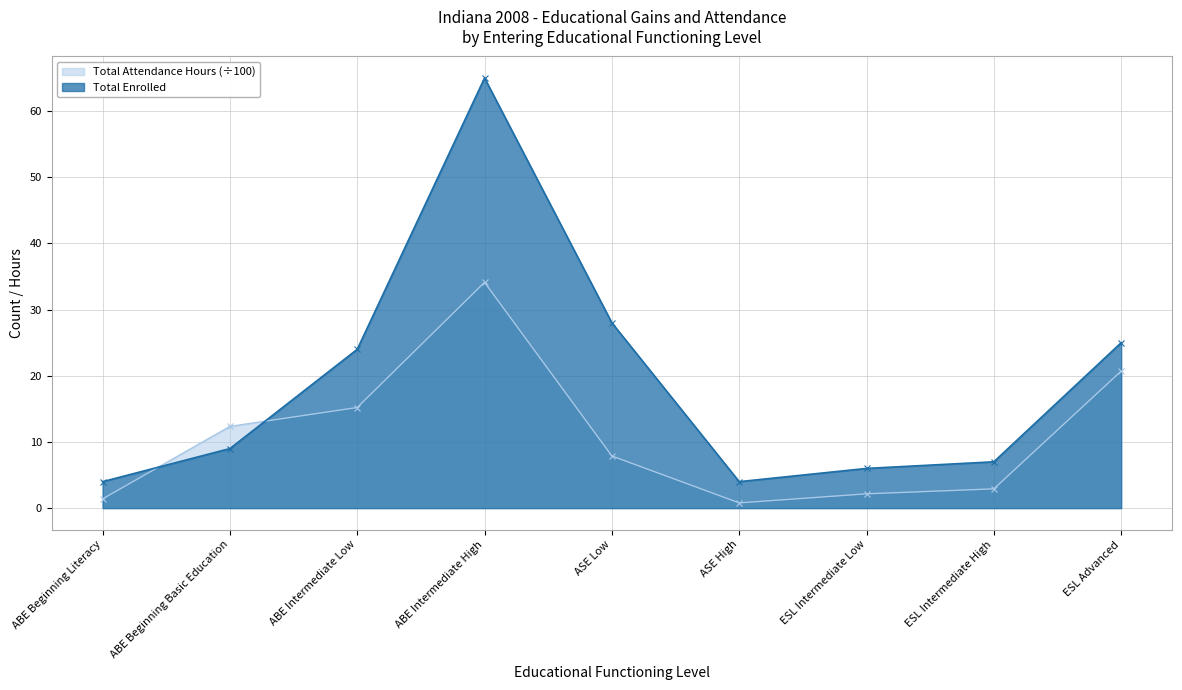

Which series has the largest total across all categories?

Total Enrolled